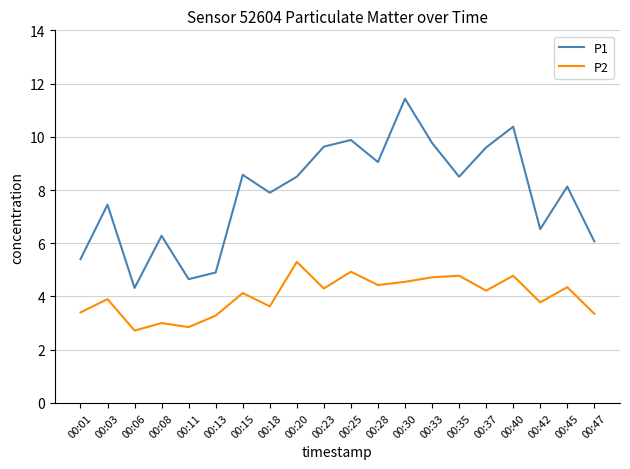

Is this an area chart (filled region under the line)?

No